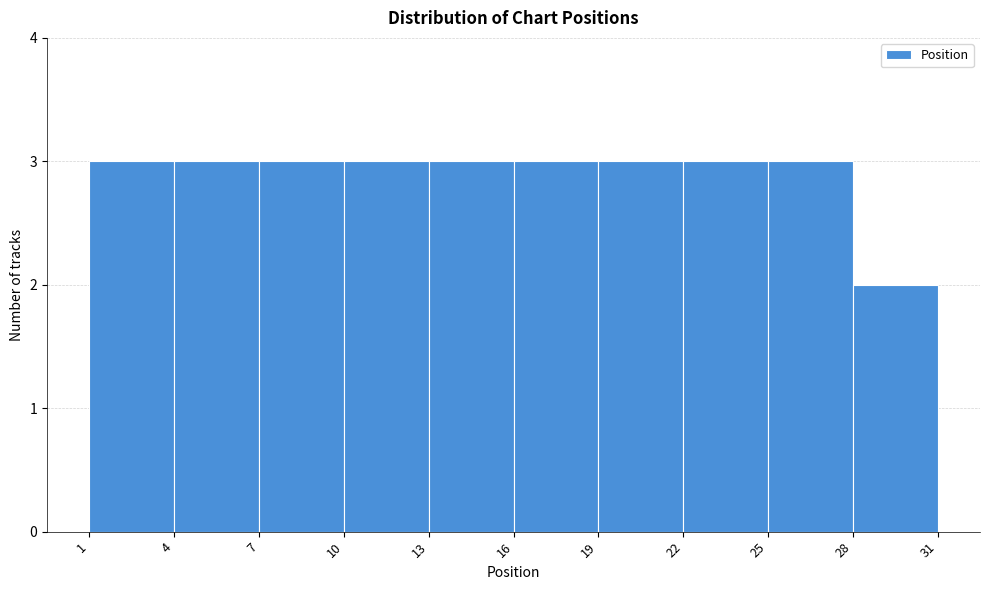

Reading left to right, transcribe this chart: for each bar, give the range it covers on the x-axis and its height. The values are not printed on the chart, so give them approximately, as read against the axis.

1 to 4: 3
4 to 7: 3
7 to 10: 3
10 to 13: 3
13 to 16: 3
16 to 19: 3
19 to 22: 3
22 to 25: 3
25 to 28: 3
28 to 31: 2